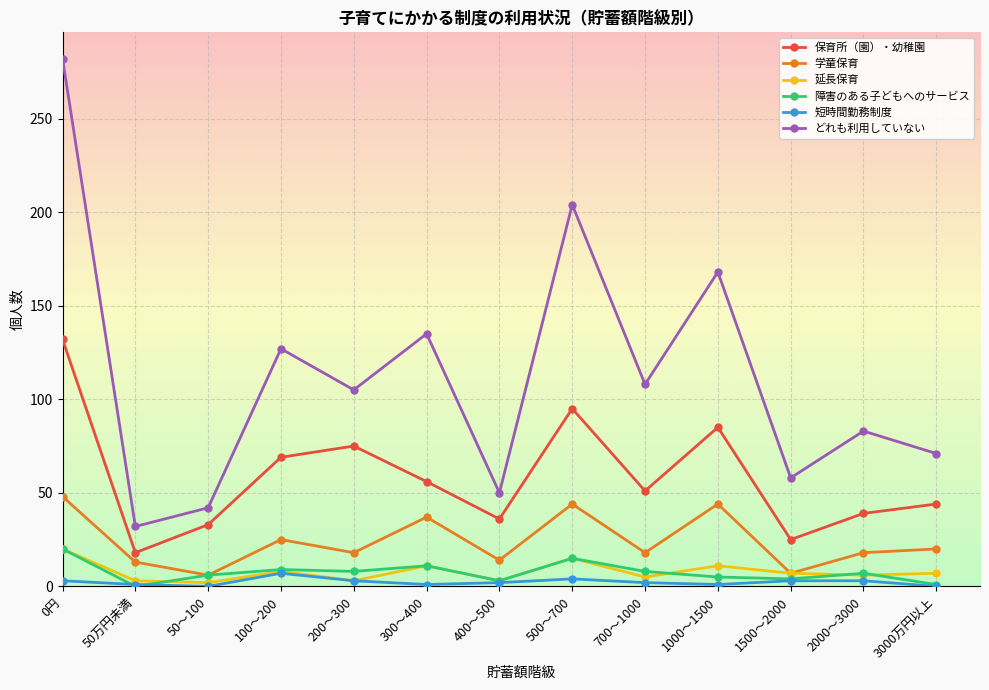

What is the sum of all 短時間勤務制度 values?

30